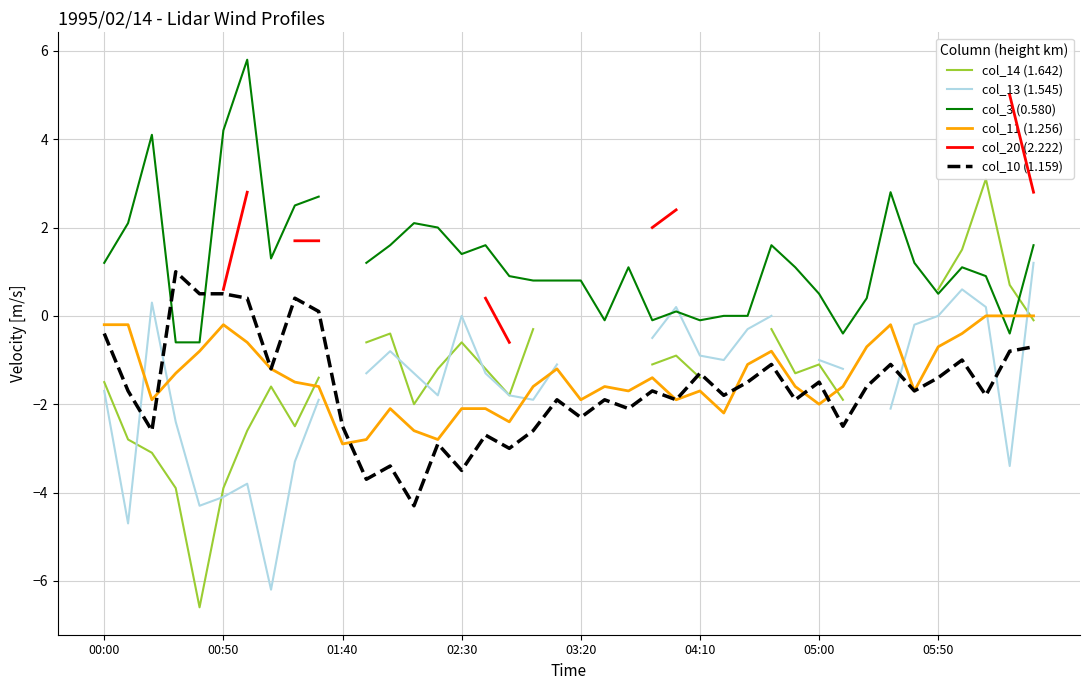

What is the lowest value of the col_10 (1.159) series?

-4.3